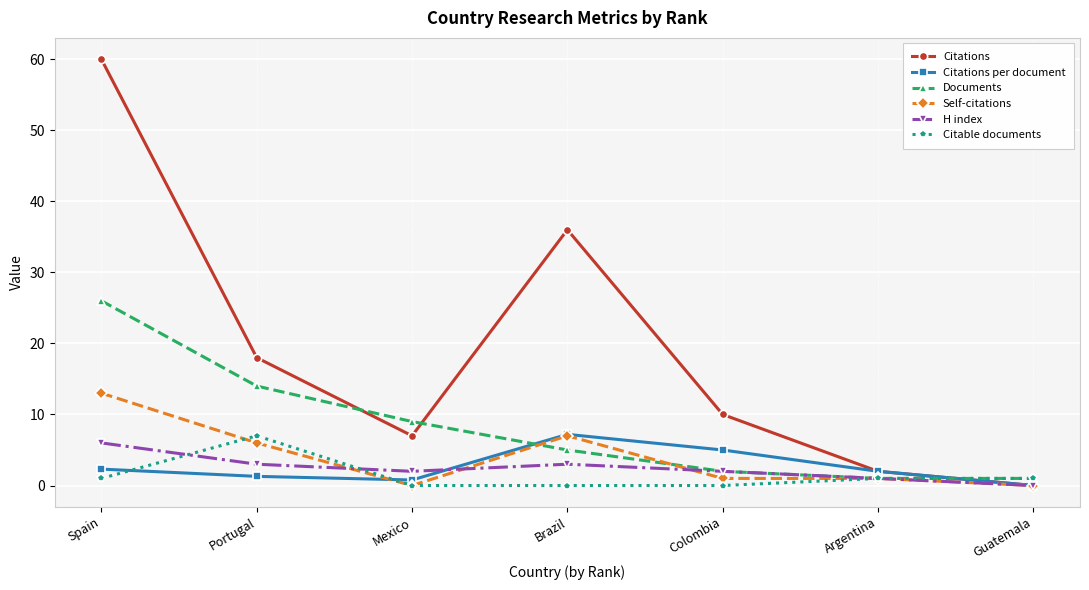

At how many categories does at least one series exceed 35?

2